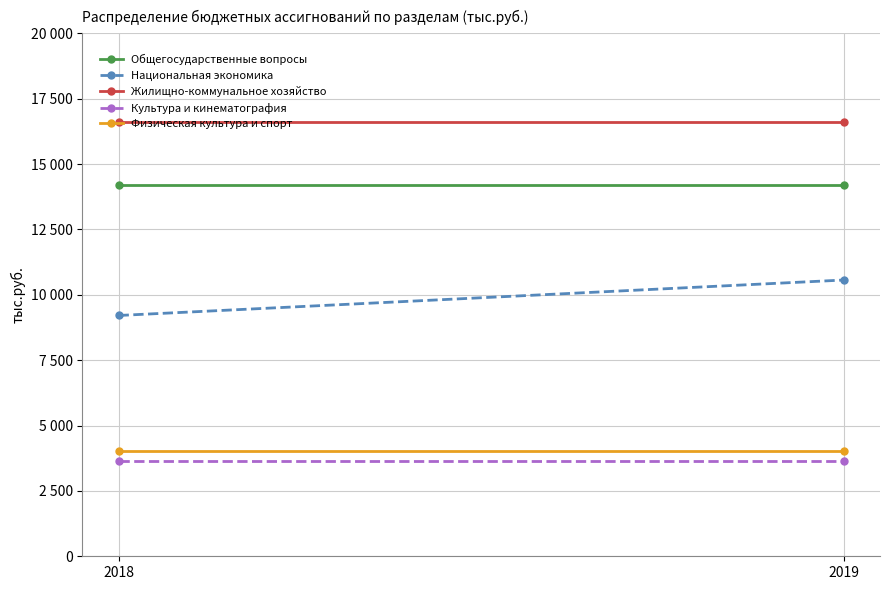

At 2019, list the series in order from largest to smallest.

Жилищно-коммунальное хозяйство, Общегосударственные вопросы, Национальная экономика, Физическая культура и спорт, Культура и кинематография